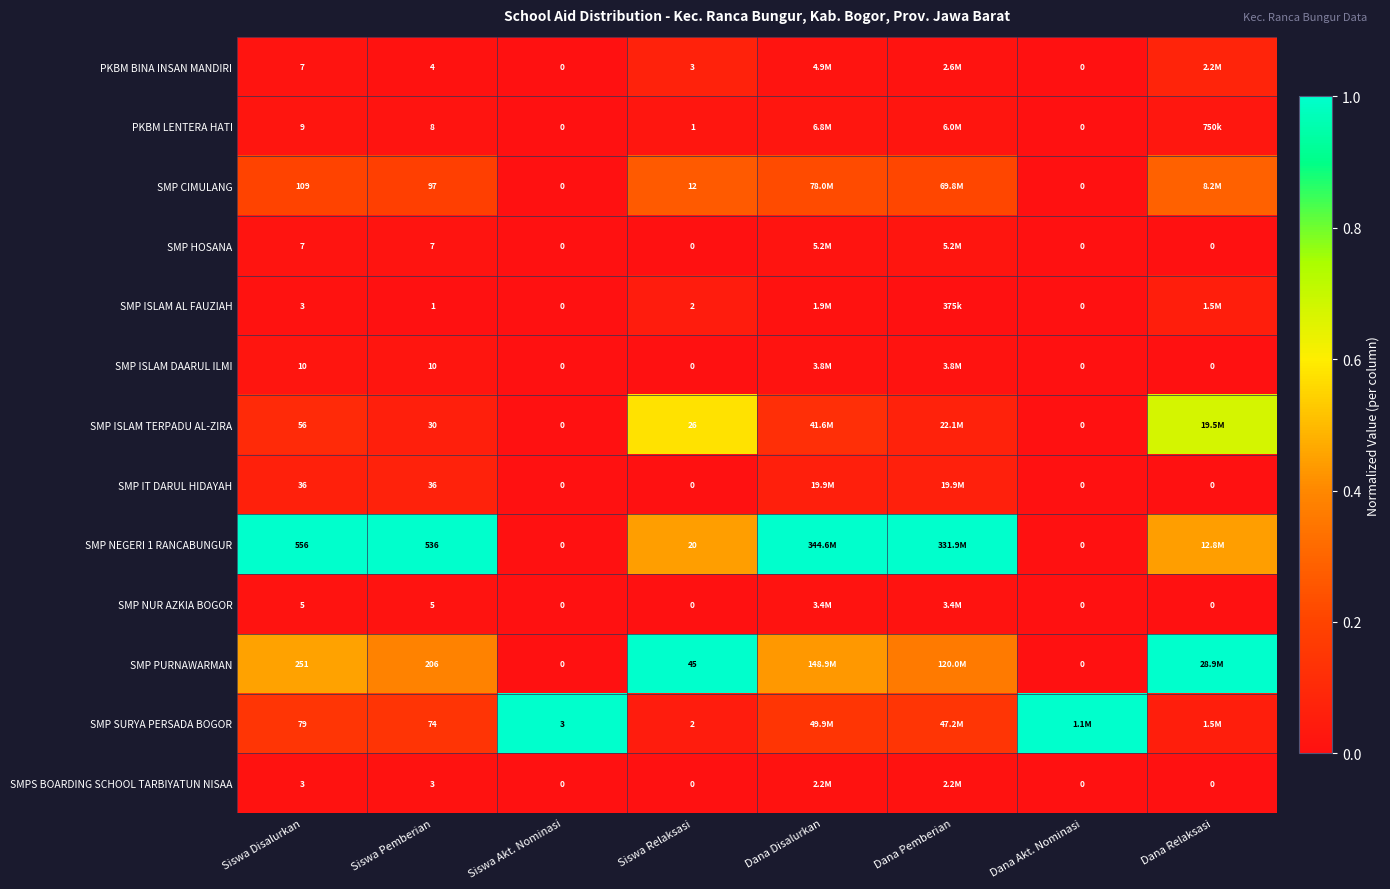

Is the value of SMP NUR AZKIA BOGOR at Dana Akt. Nominasi greater than the value of SMP SURYA PERSADA BOGOR at Siswa Disalurkan?

No